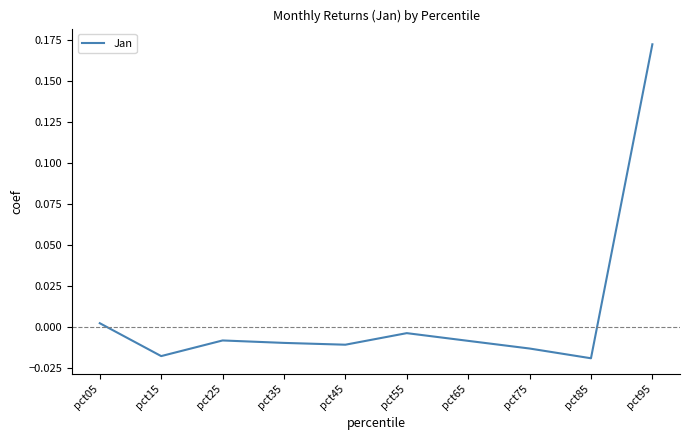

Which has a higher value, pct75 or pct65?

pct65